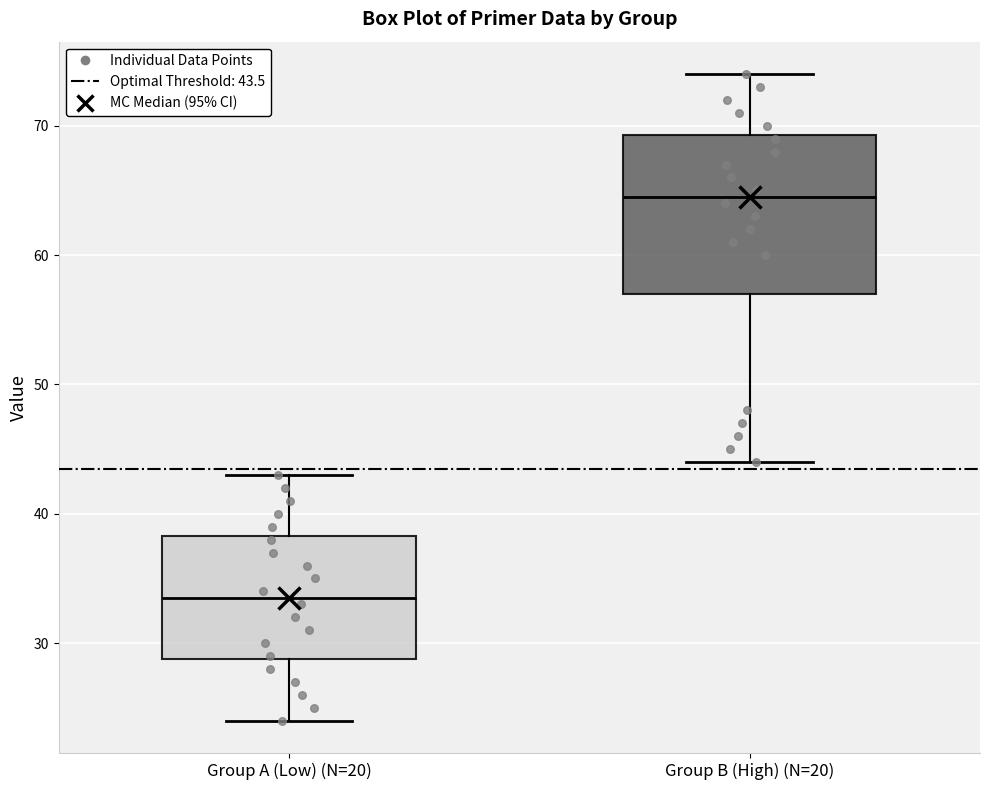

Comparing the boxes themselves (not the whiskers), which one is the tallest?

Group B (High) (N=20)